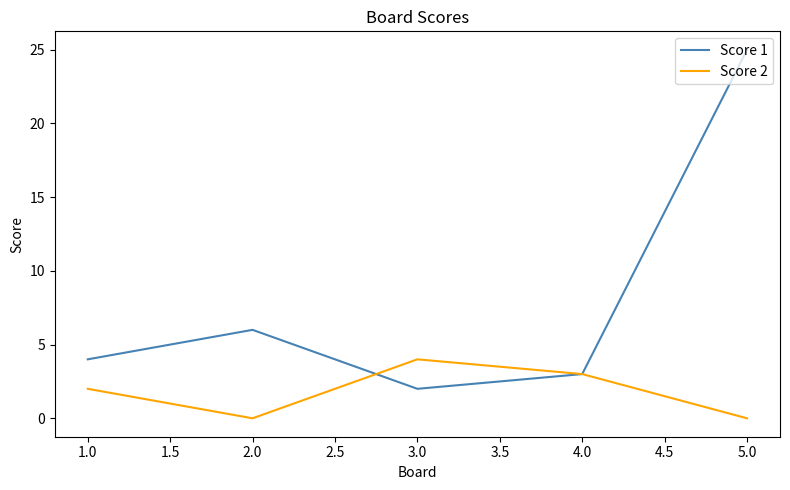

List the series in order of their peak value, lowest first.

Score 2, Score 1